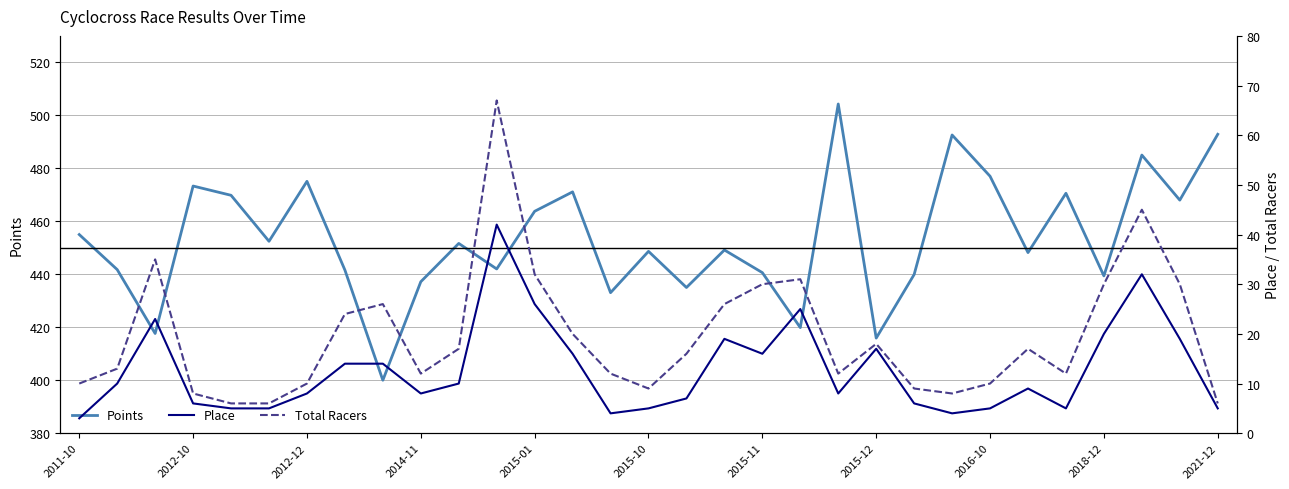

Is it true that Points equals 154.2 at 2012-12?

False